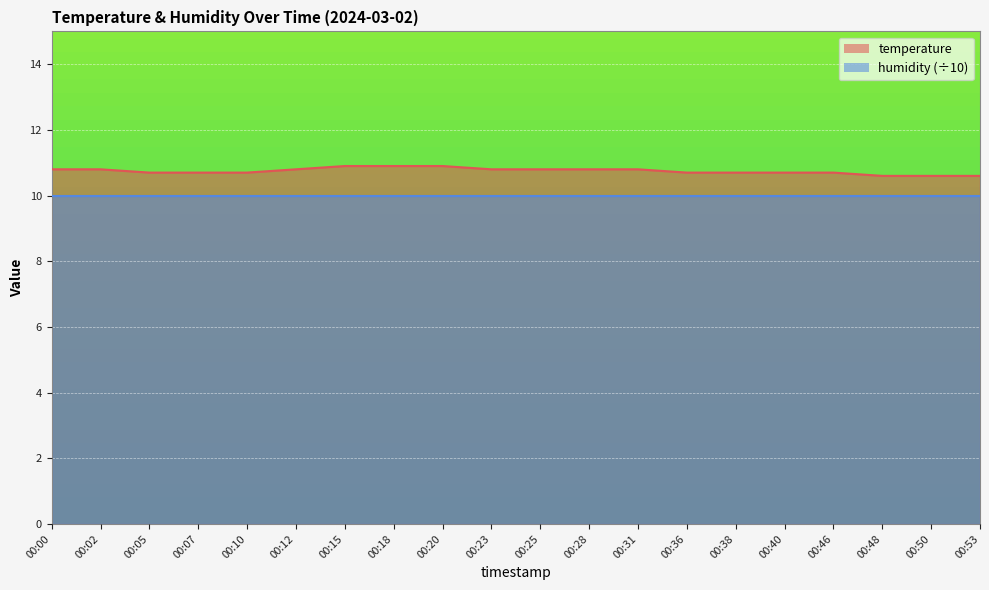

What is the smallest value displayed?

10.0